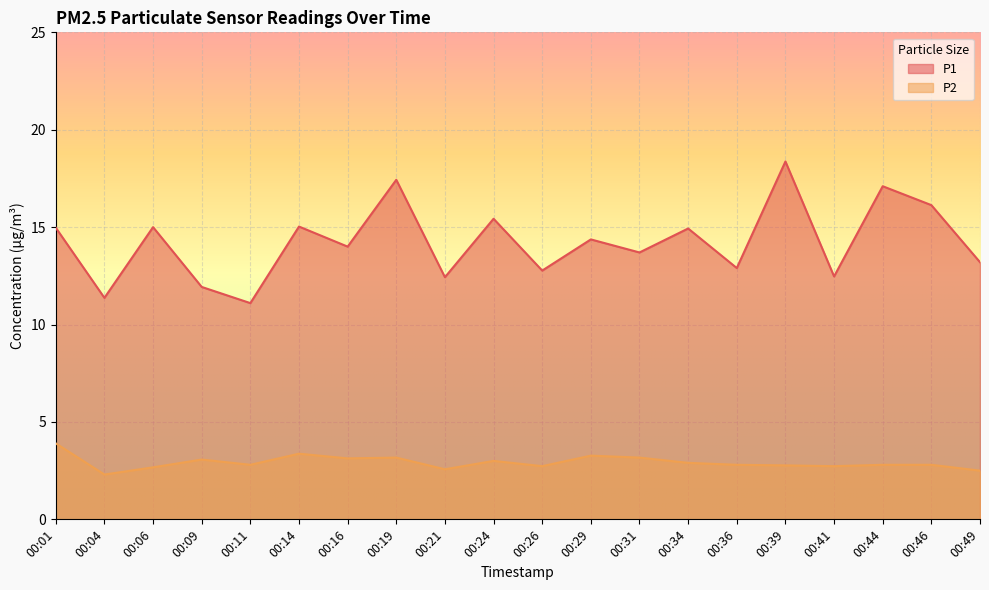

Which category has the lowest value in the P2 series?

00:04